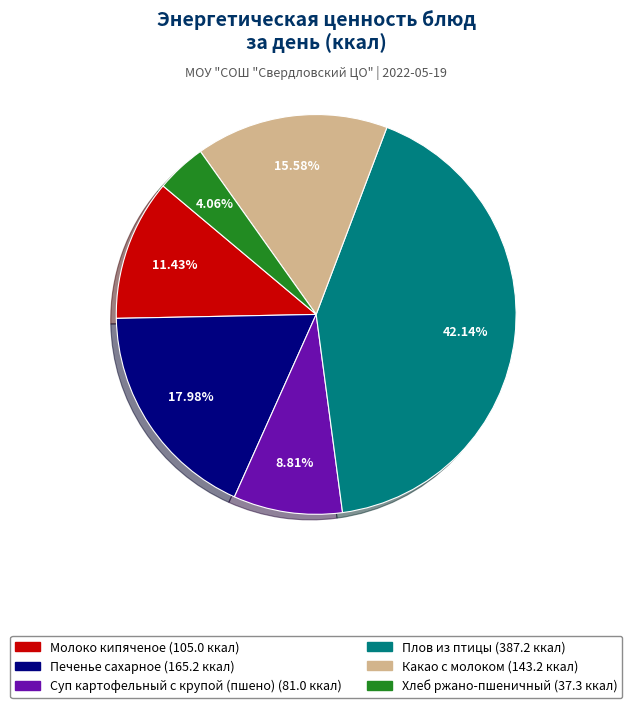

How many segments does this pie chart have?

6